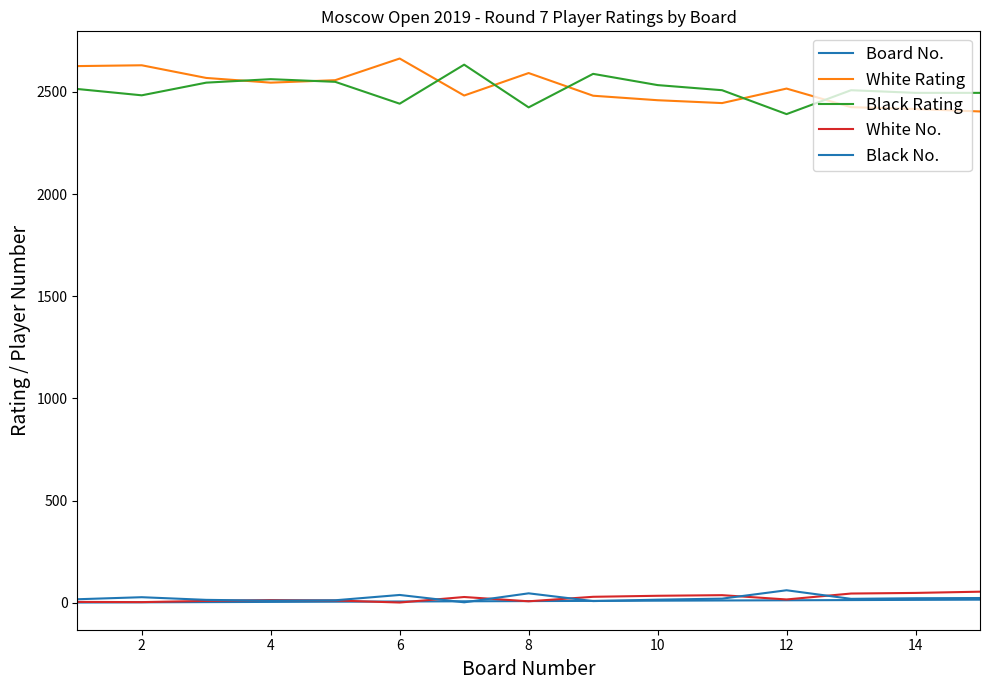

How many lines are shown in the chart?

5